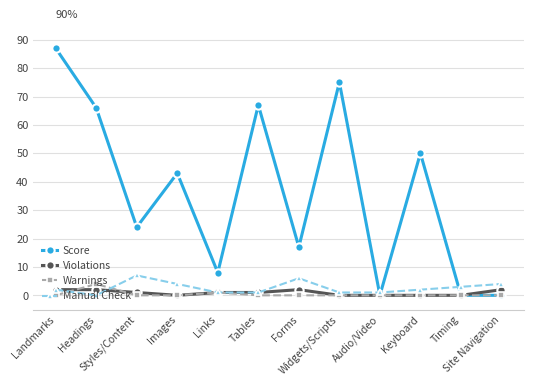

True or false: Manual Check and Score intersect in this chart.

True